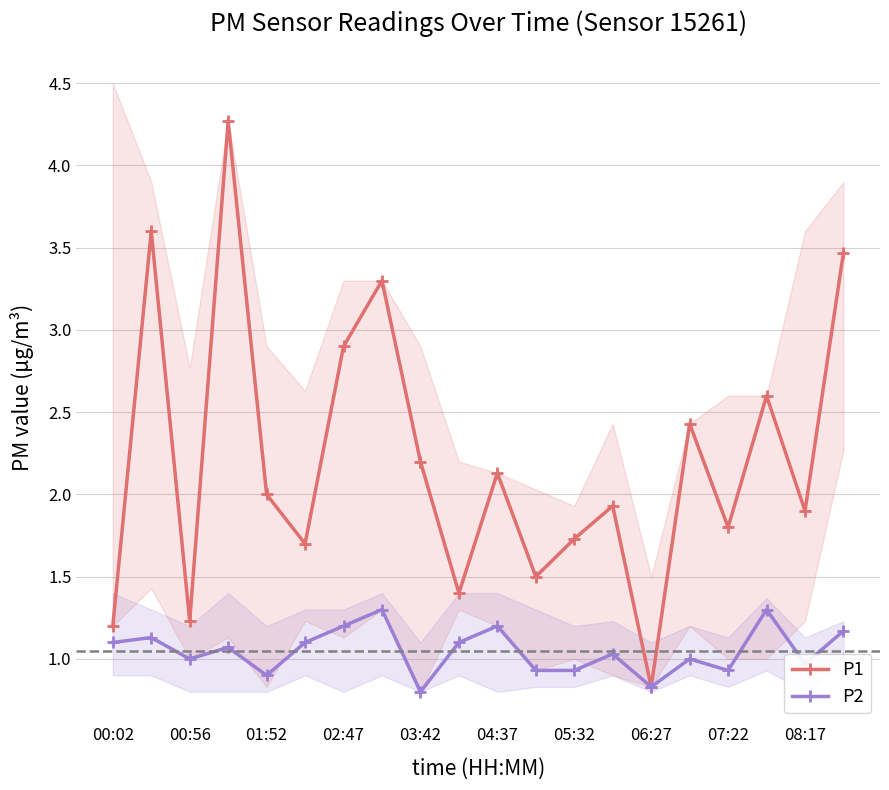

Does the chart have visible grid lines?

Yes